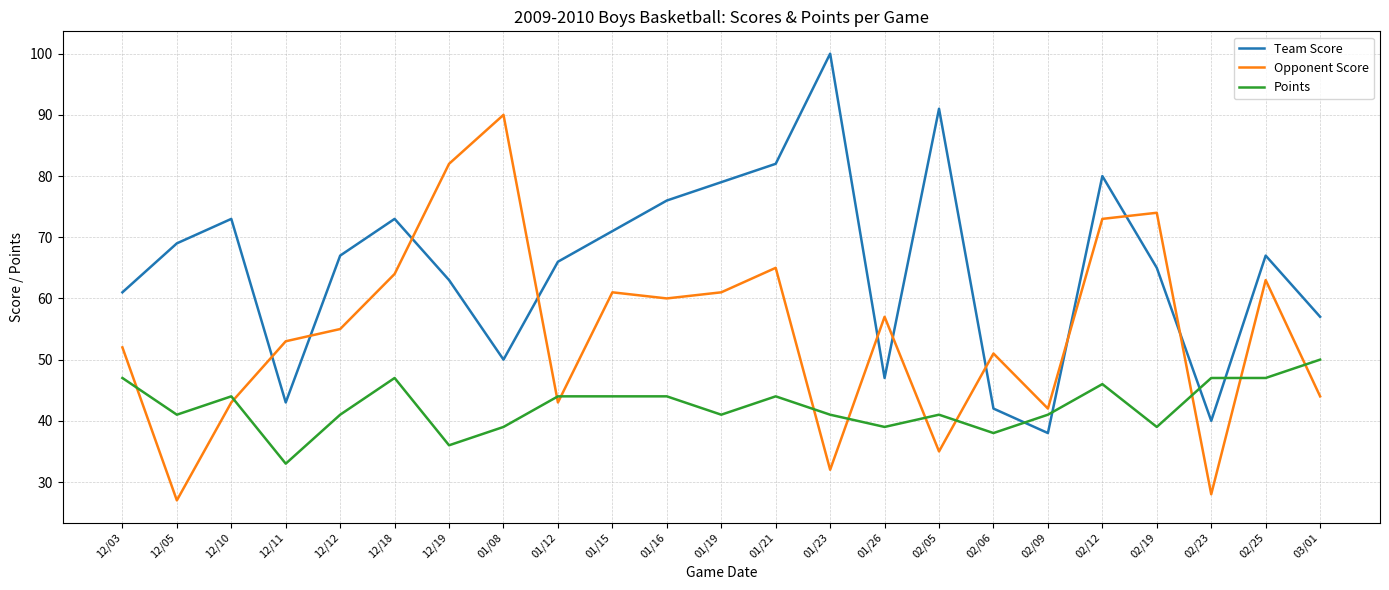

Does the chart display data point markers on the line(s)?

No